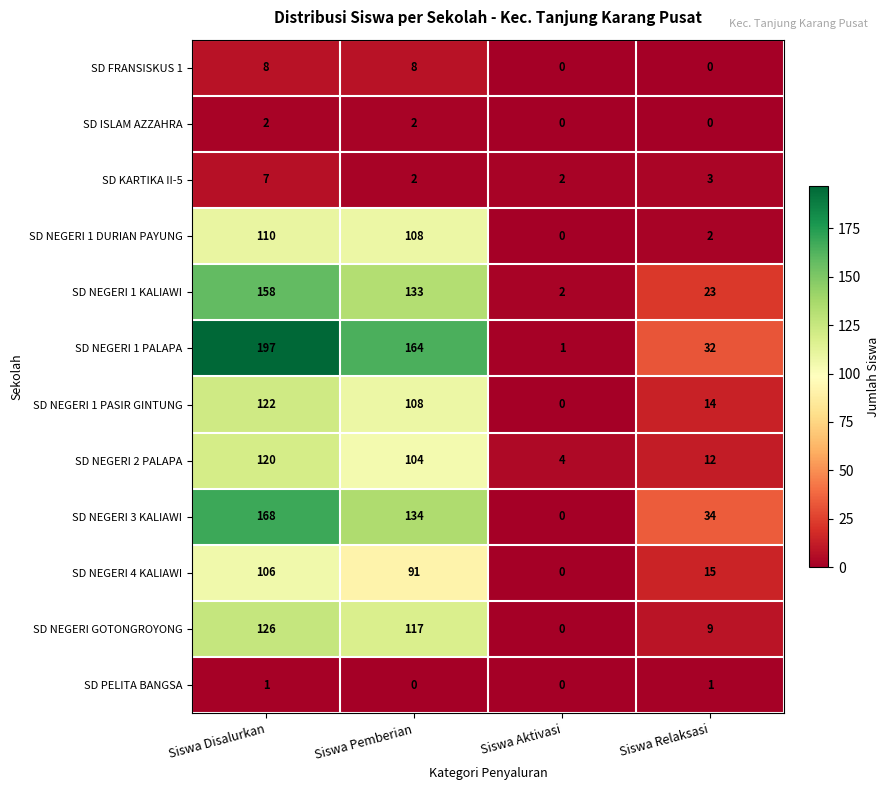

At which label does SD NEGERI 1 KALIAWI first exceed 133?

Siswa Disalurkan